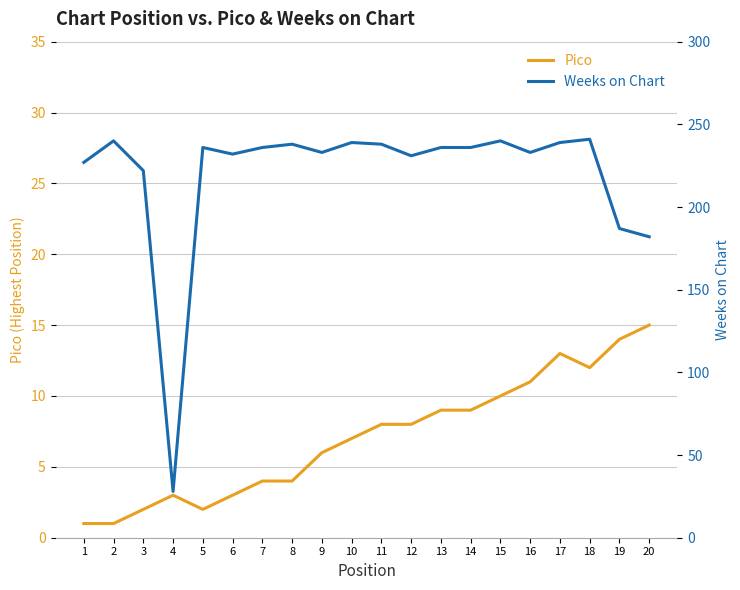

Rank the series by their maximum value, from highest to lowest.

Weeks on Chart, Pico